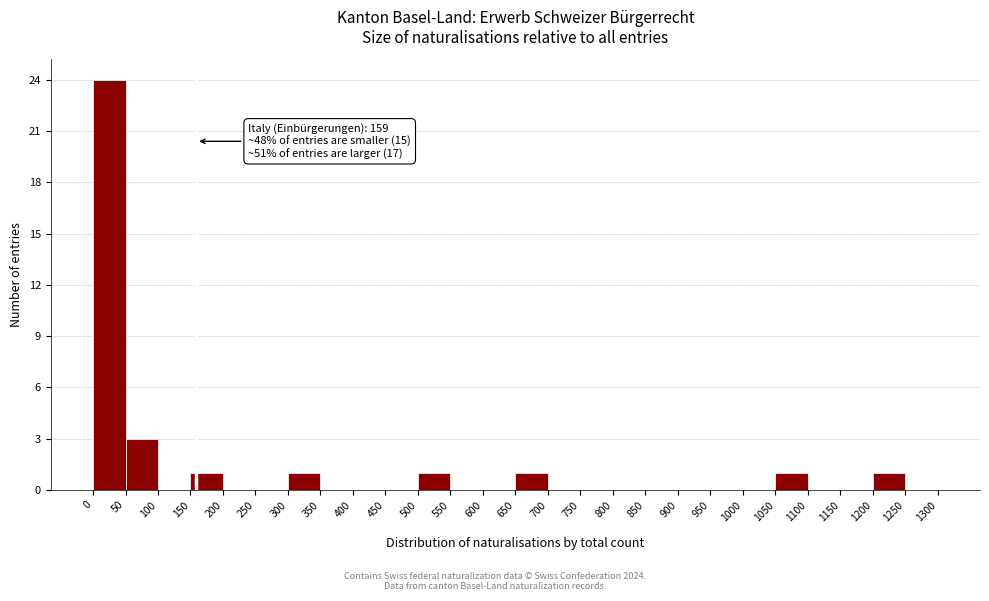

Over which range of the x-axis is the bar tallest?

0 to 50